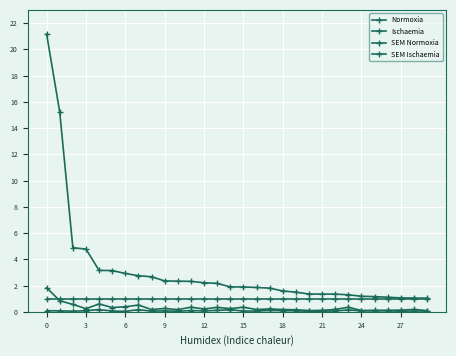

Count the number of categories in the chart.

30